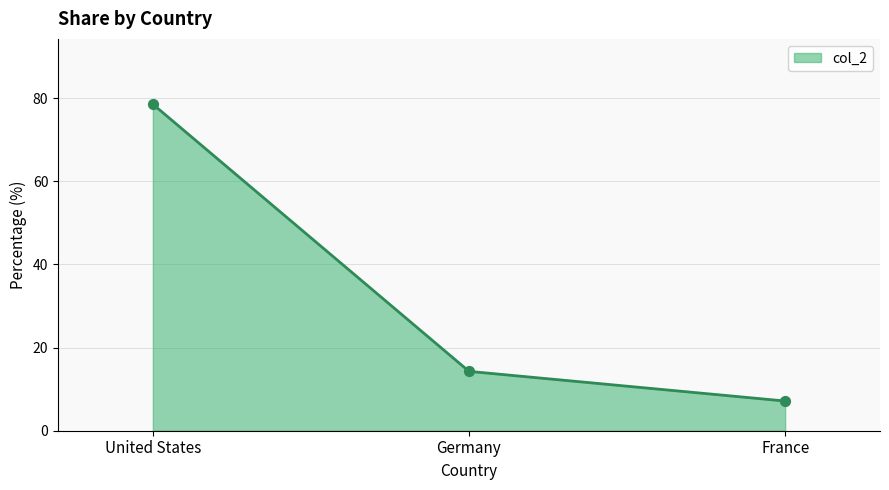

What is the change in value from United States to Germany?

-64.3